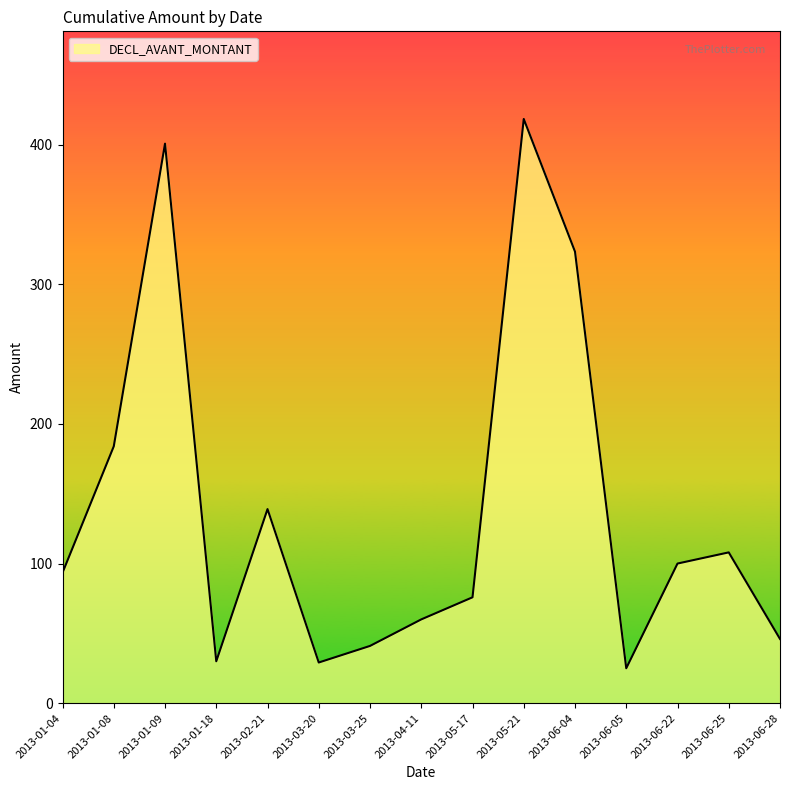

What is the change in value from 2013-04-11 to 2013-06-04?

+263.4